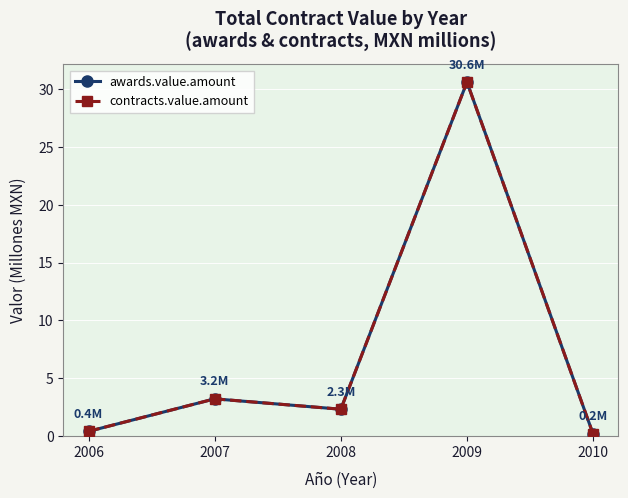

True or false: contracts.value.amount and awards.value.amount cross at least once.

False